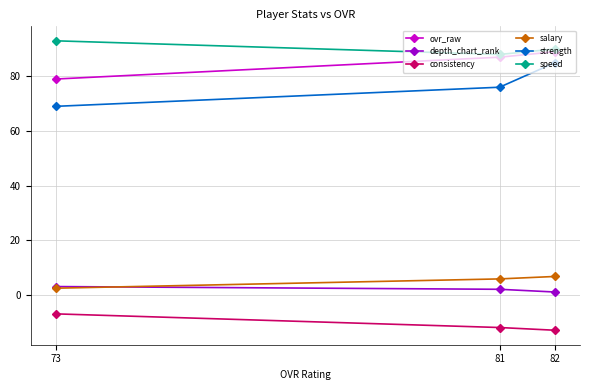

How many data points in ovr_raw are above 87?

1